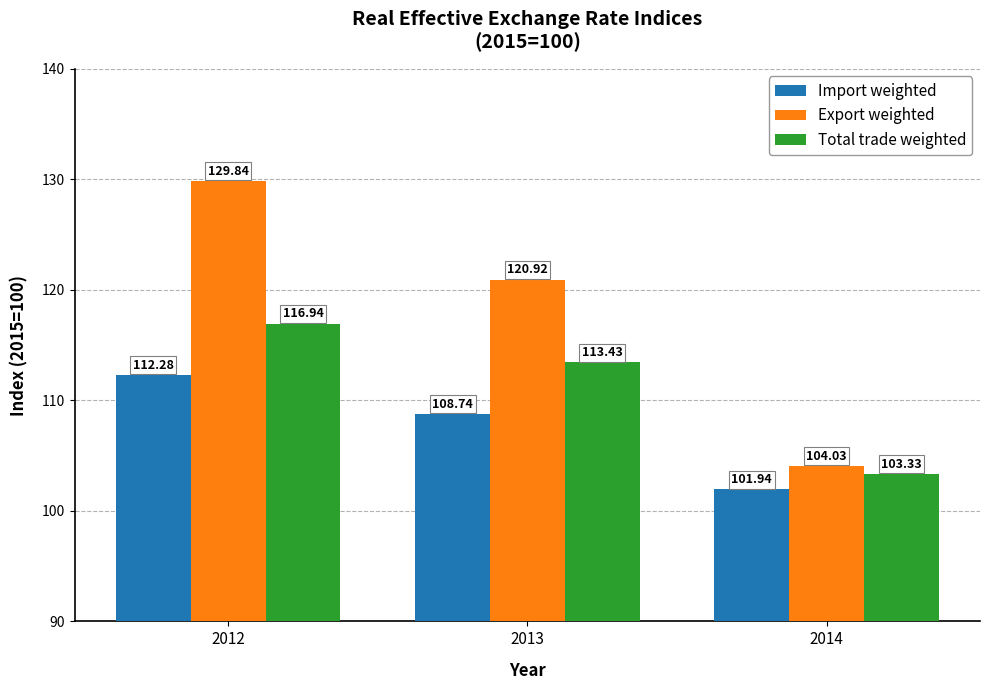

Reading left to right, what are all the values shown in this chart?

Import weighted: 2012=112.3	2013=108.7	2014=101.9
Export weighted: 2012=129.8	2013=120.9	2014=104.0
Total trade weighted: 2012=116.9	2013=113.4	2014=103.3